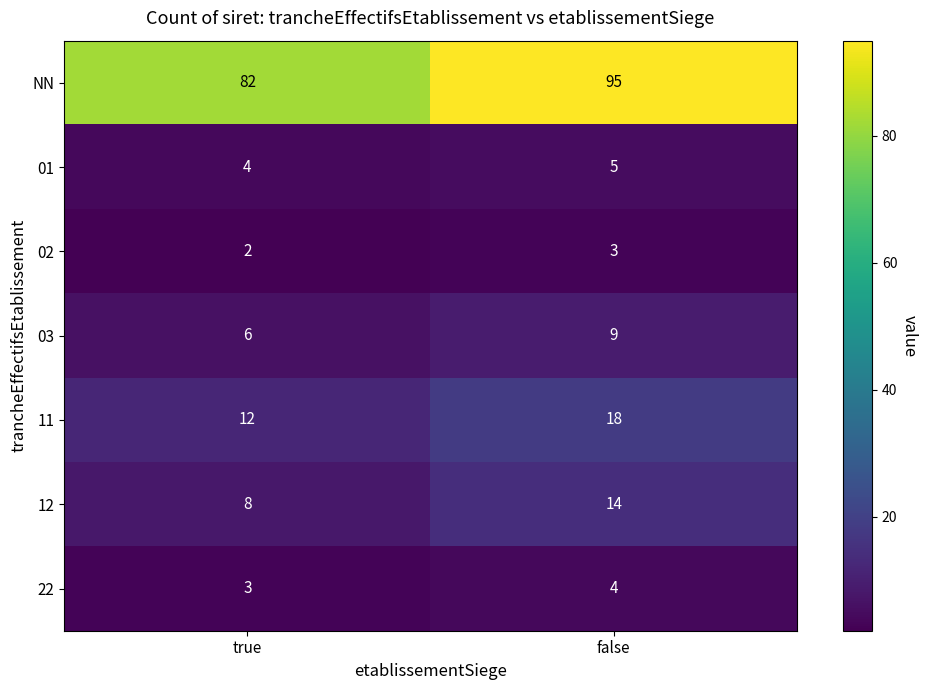

Reading left to right, extract all data points from this chart.

NN: 82	95
01: 4	5
02: 2	3
03: 6	9
11: 12	18
12: 8	14
22: 3	4